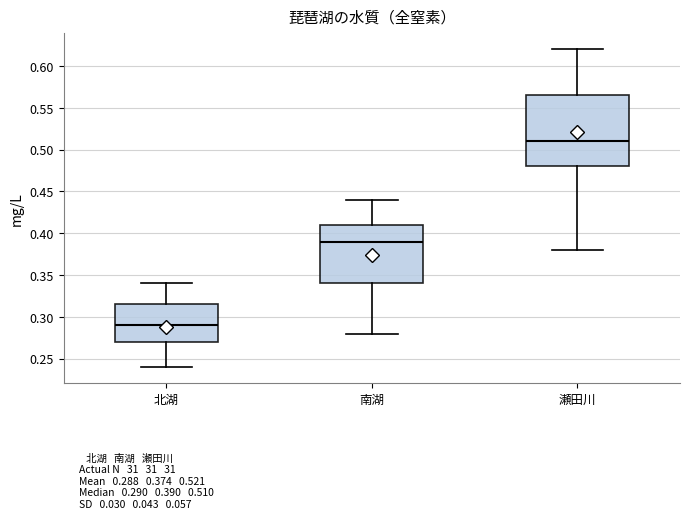

Where does the upper whisker of the box for 南湖 end on the y-axis? The values are not printed on the chart, so give them approximately, as read against the axis.

0.440